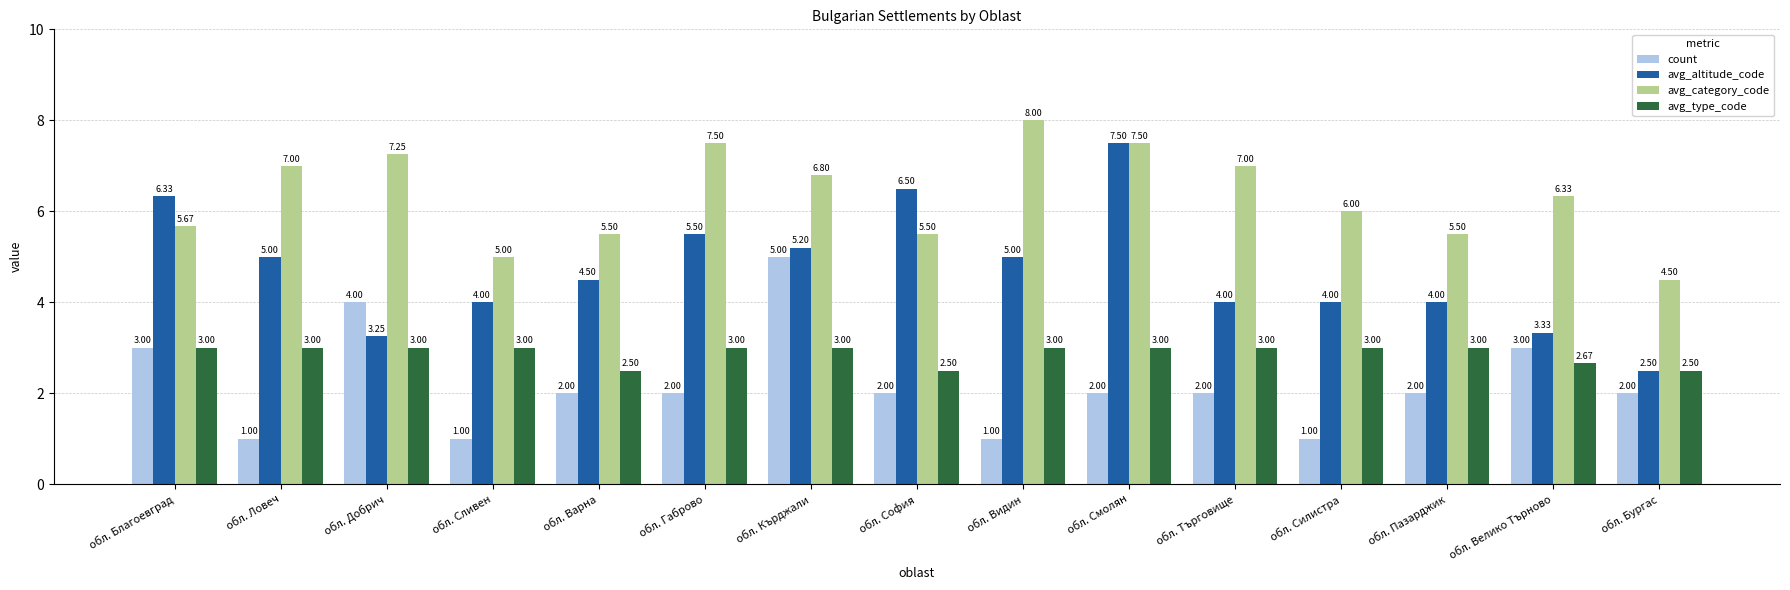

Which series changed the most between обл. Пазарджик and обл. Бургас?

avg_altitude_code